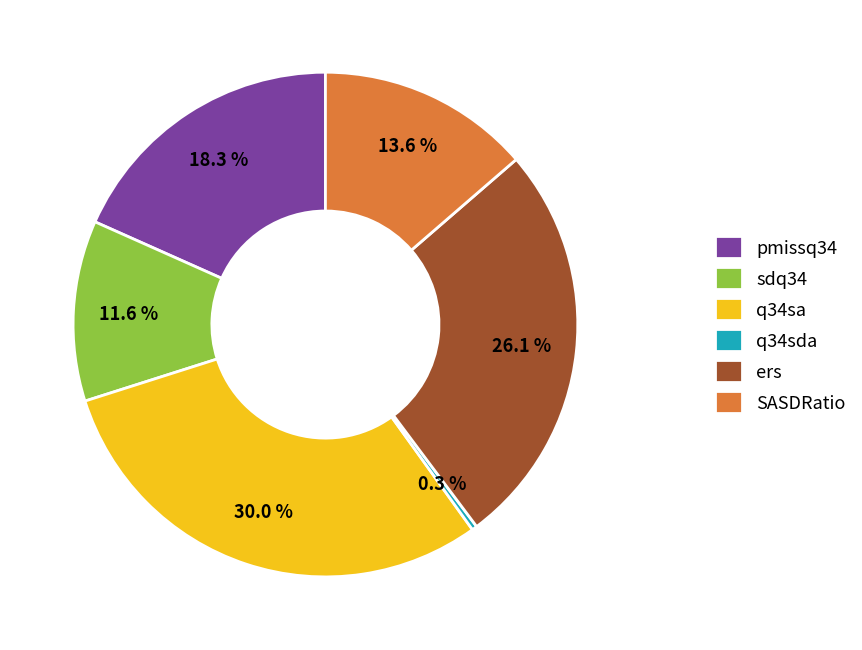

Rank the categories by value from lowest to highest.

q34sda, sdq34, SASDRatio, pmissq34, ers, q34sa